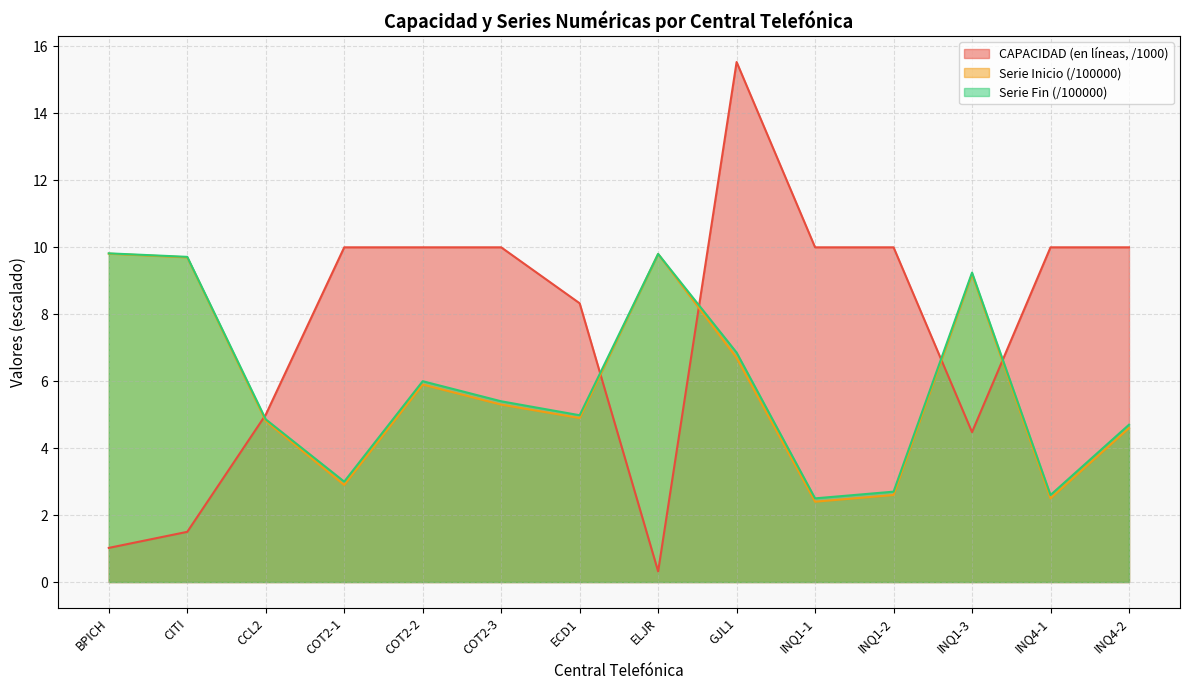

Which series has the largest total across all categories?

CAPACIDAD (en líneas, /1000)